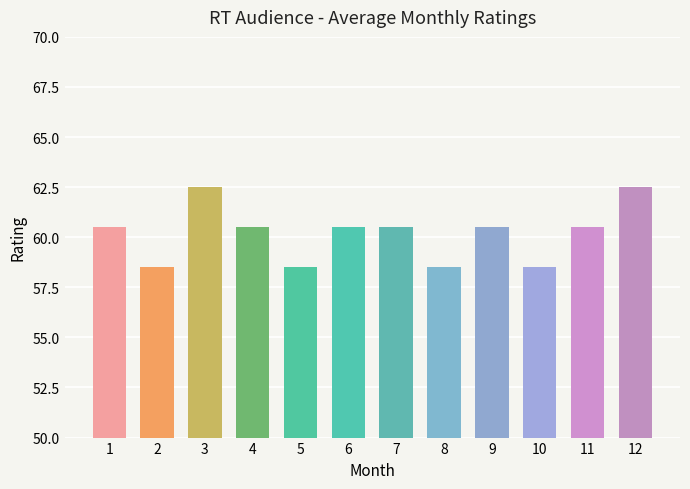

What is the smallest value displayed?

58.5